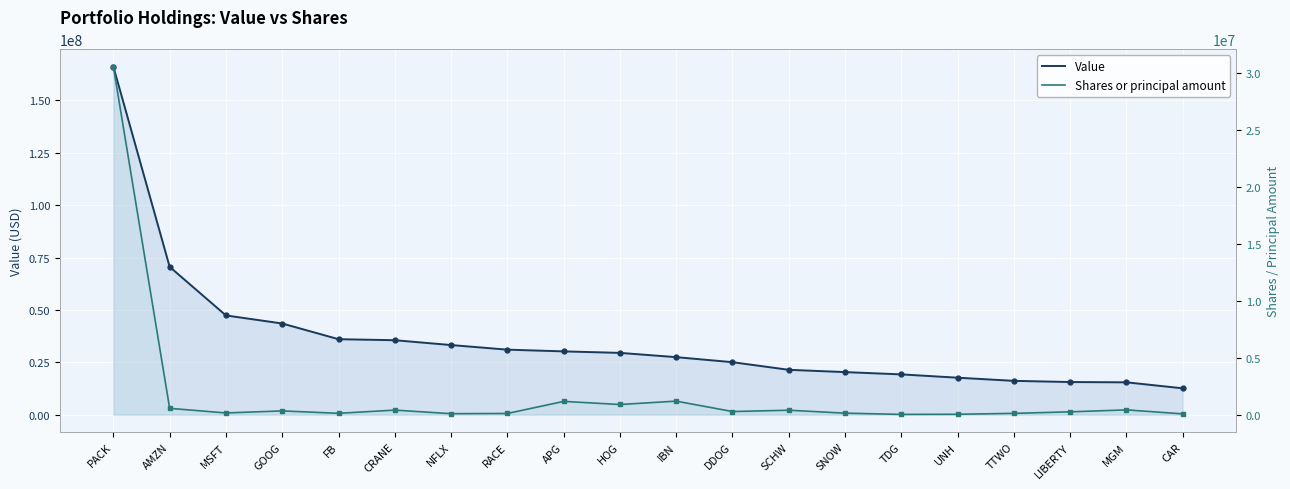

Rank the series by their maximum value, from lowest to highest.

Shares or principal amount, Value